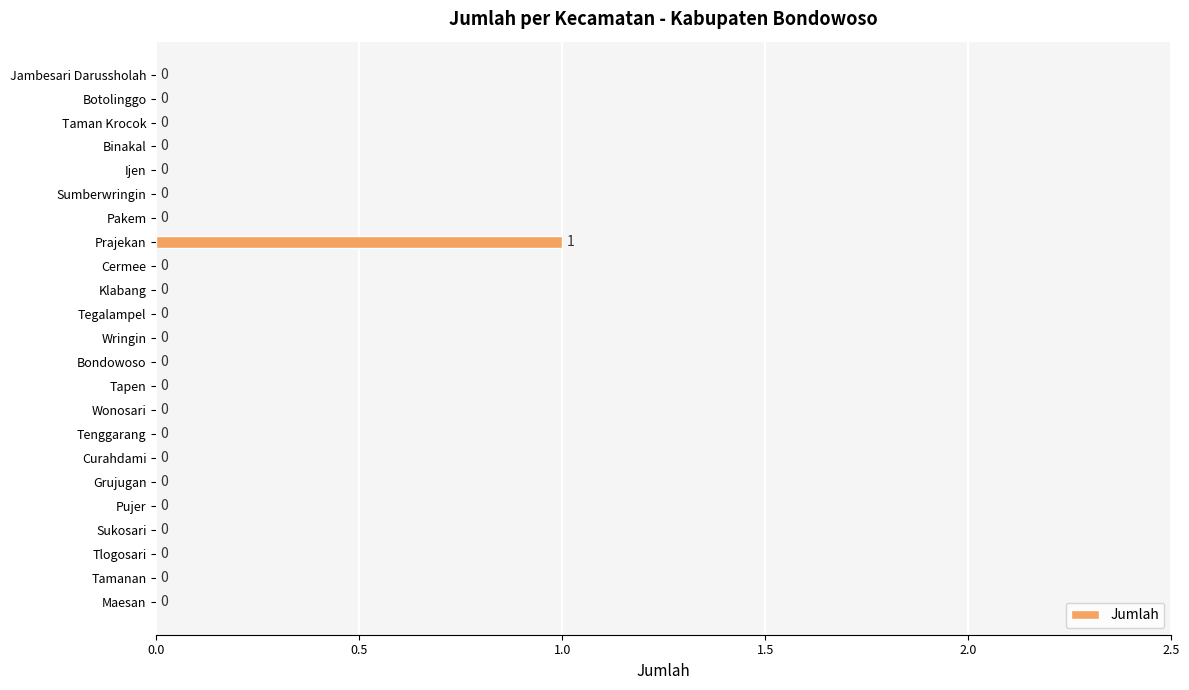

At which category does the chart reach its peak across all series?

Prajekan